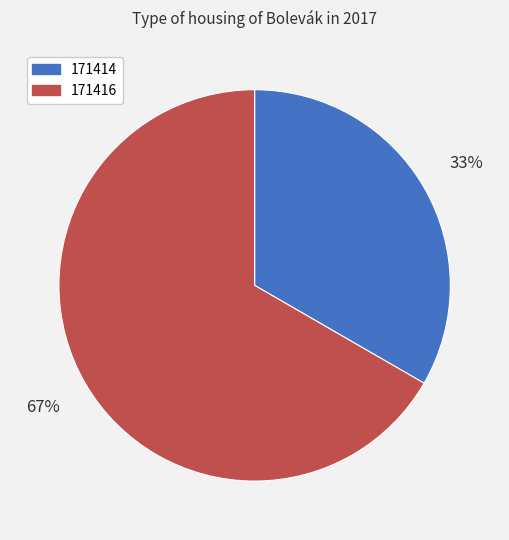

To the nearest percent, what is the combined percentage of 171416 and 171414?

100%